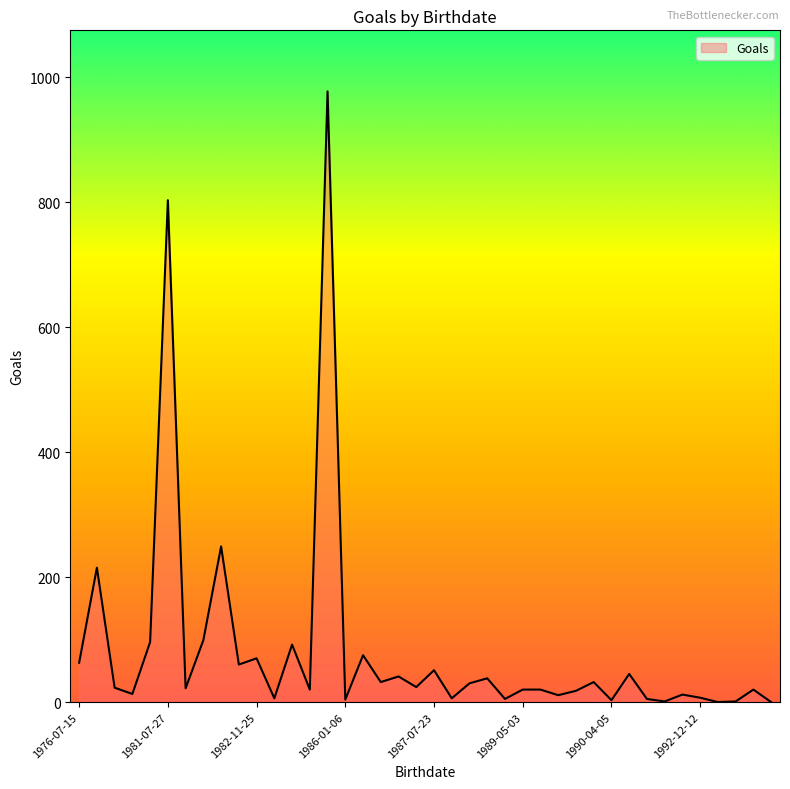

What is the greatest value displayed?

977